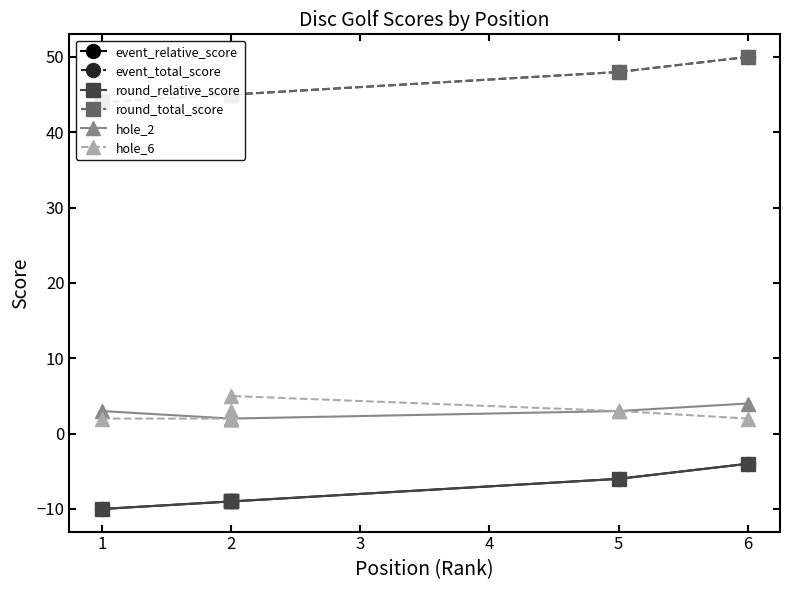

How many series are shown in this chart?

6